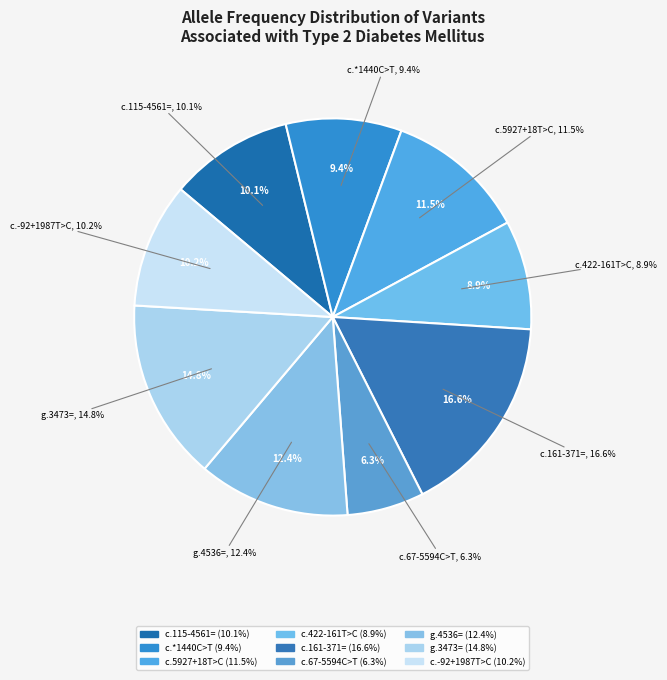

Combined, do NM_006516.4:c.115-4561= and NM_005502.4:c.67-5594C>T account for over 50%?

No